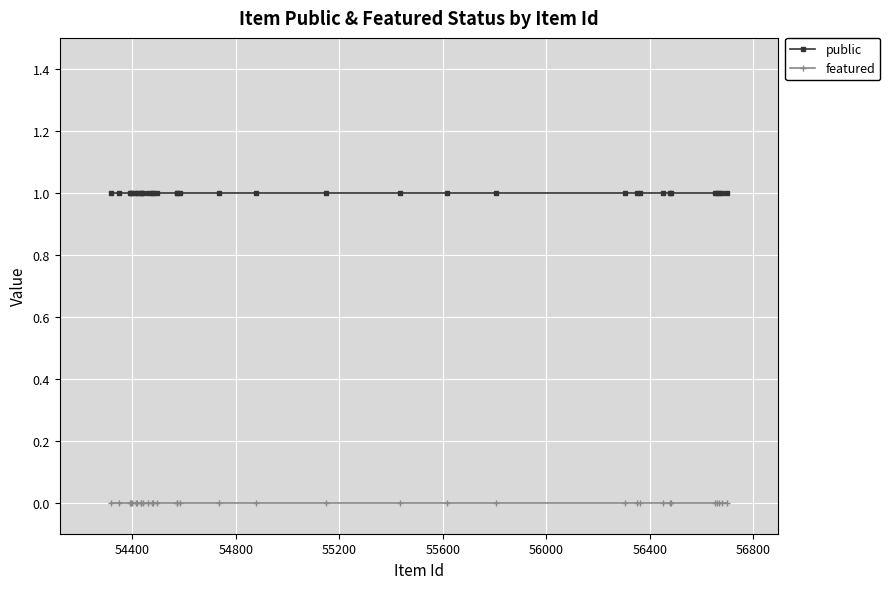

What is the sum of all public values?

34